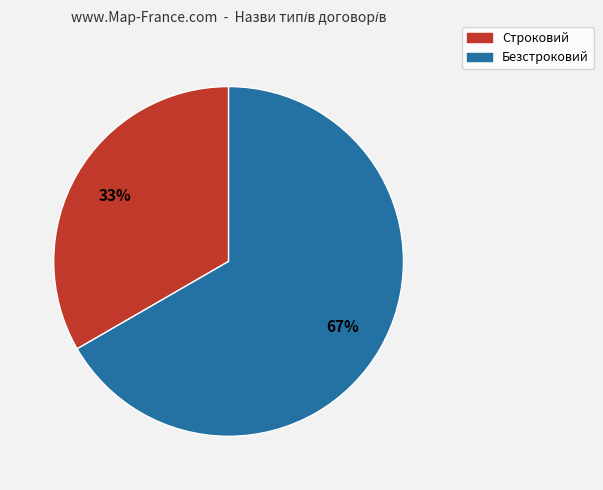

What percentage is the Строковий slice, to the nearest percent?

33%